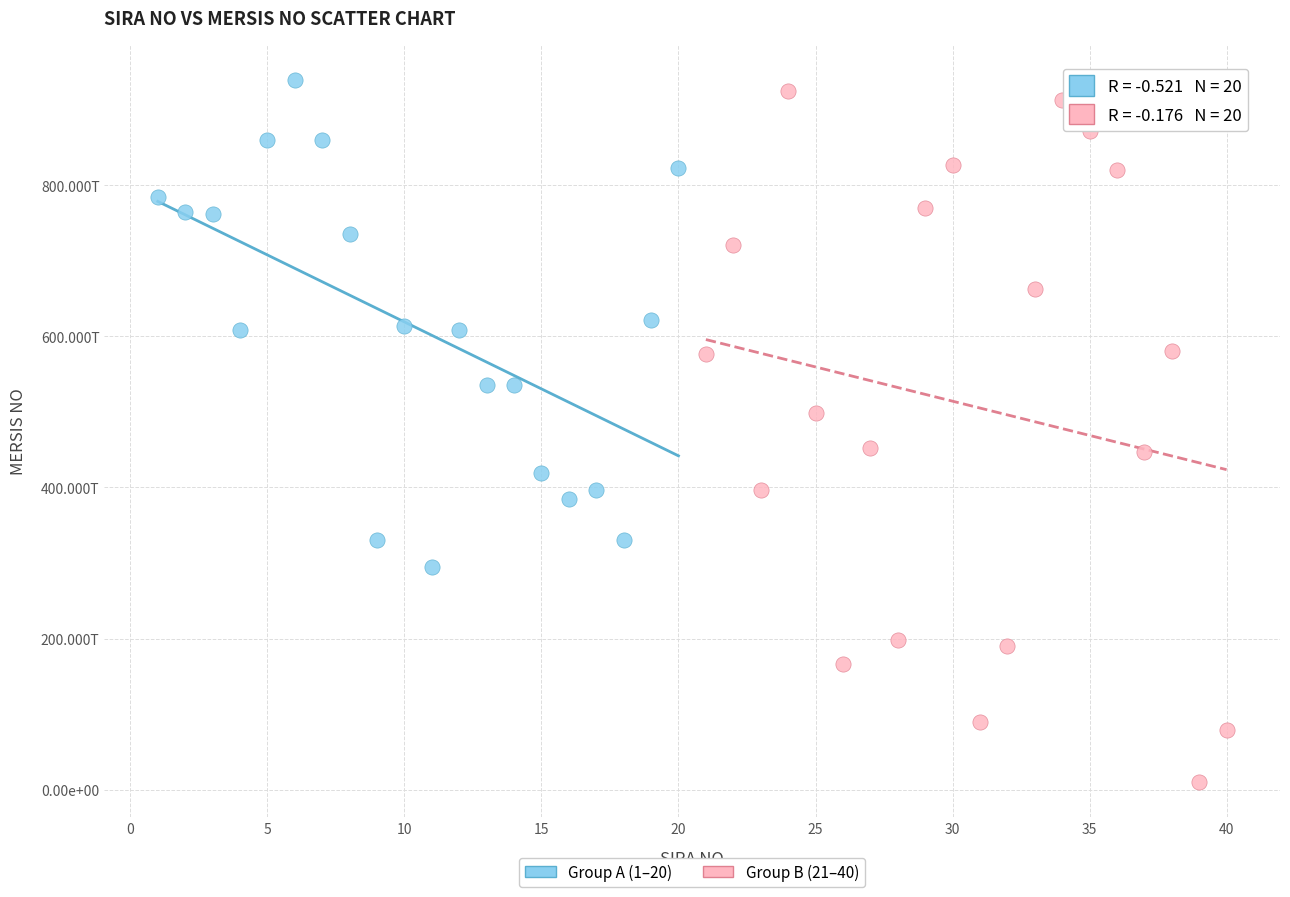

What are all the series names shown in the legend?

Group A (1–20), Group B (21–40)